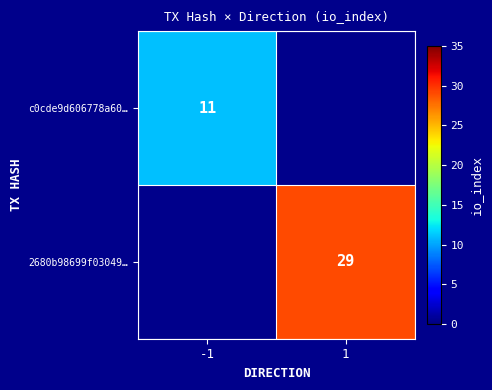

True or false: c0cde9d606778a60… has a value of 11 at -1.

True